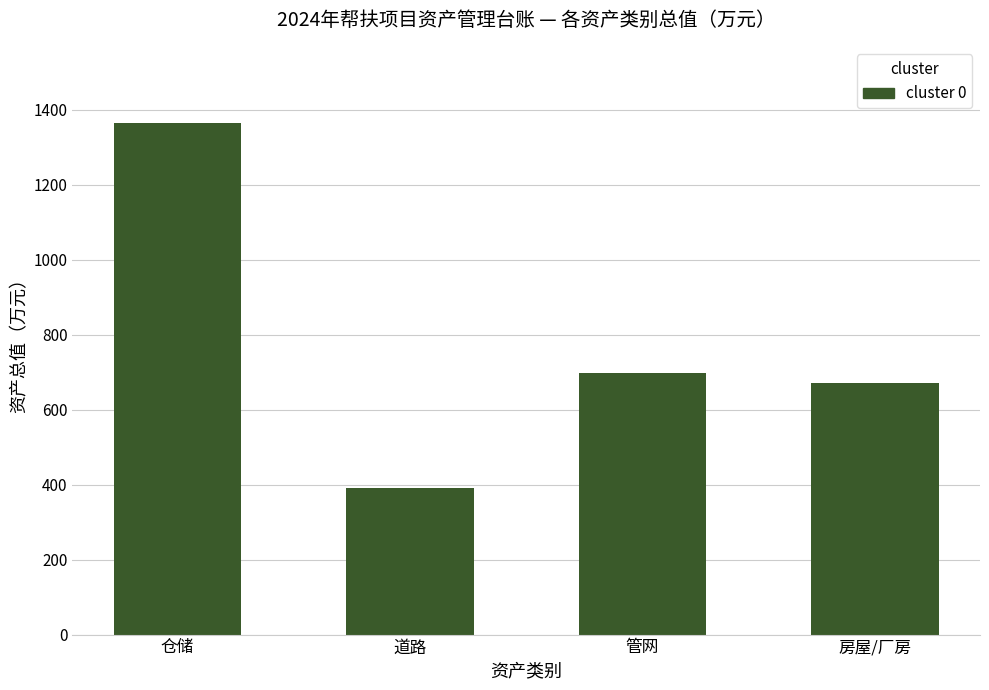

Does the chart contain stacked bars?

No